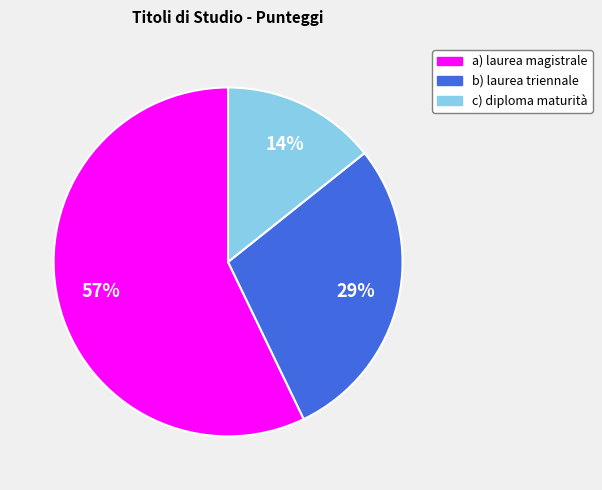

Is there a majority slice in this chart?

Yes